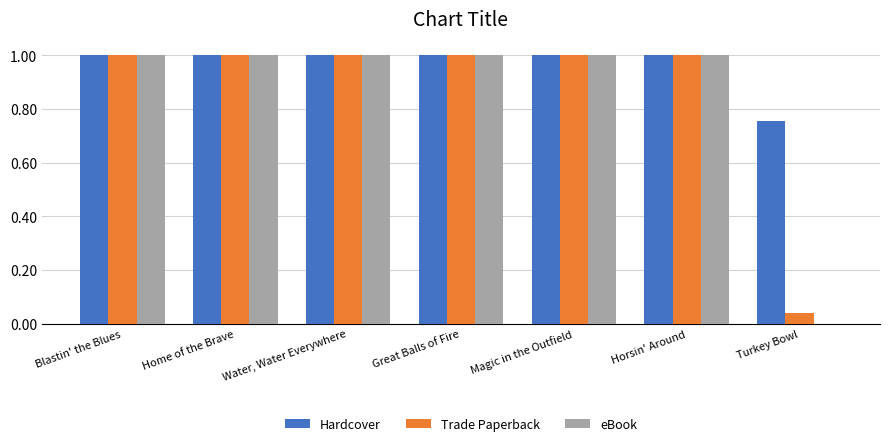

Between Magic in the Outfield and Turkey Bowl, which series saw the biggest shift?

eBook